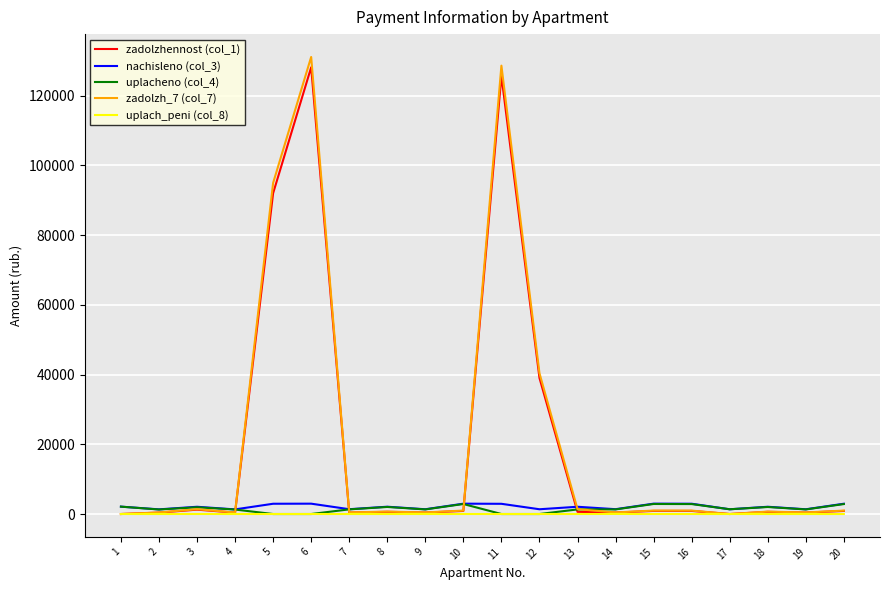

What is the total value across all series at 6?

262203.6